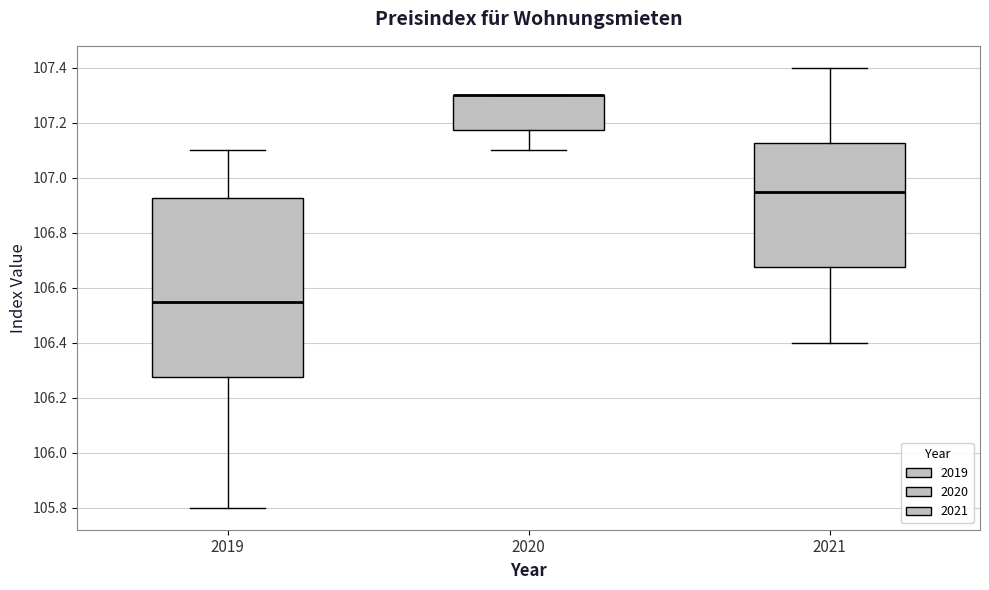

Where is the upper edge of the box at x = 2020 on the y-axis? The values are not printed on the chart, so give them approximately, as read against the axis.

107.30